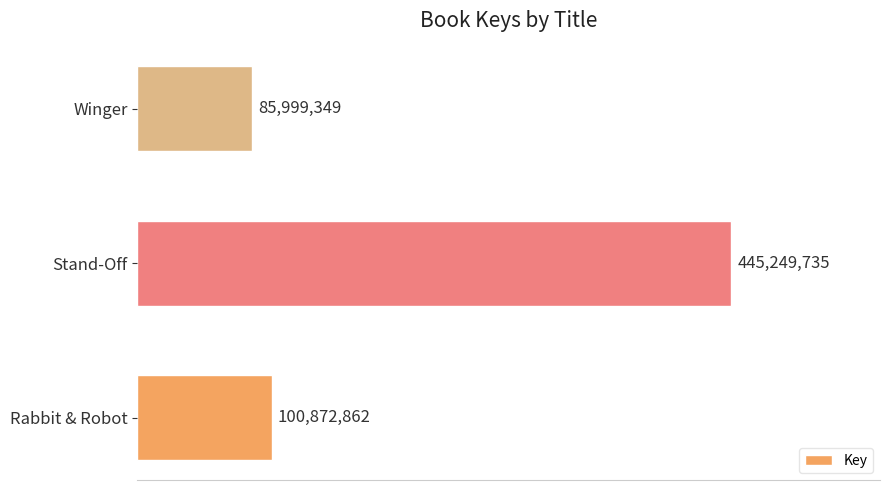

Does the chart contain stacked bars?

No